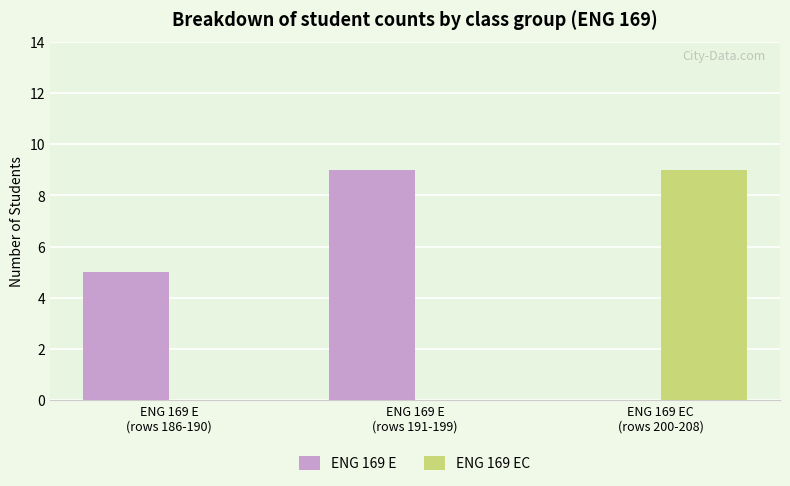

Which series has the largest total across all categories?

ENG 169 E